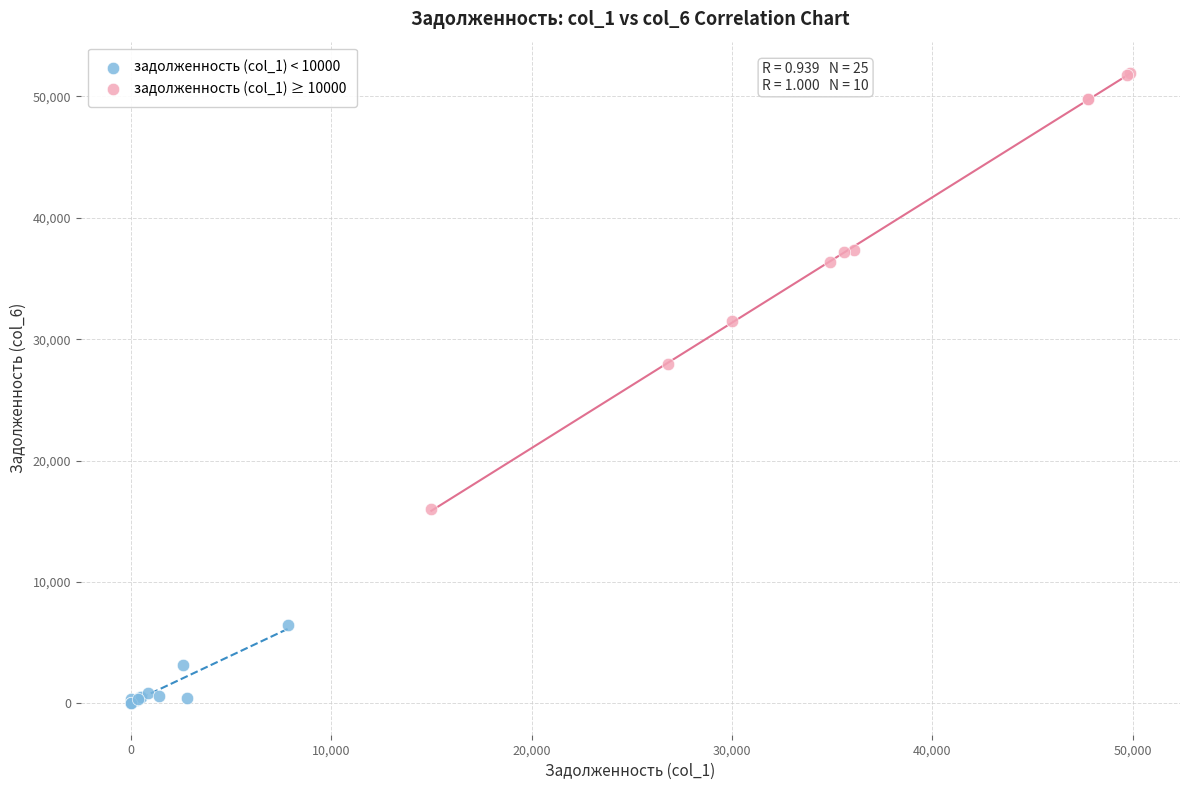

Which series contains the highest Y value?

задолженность (col_1) ≥ 10000